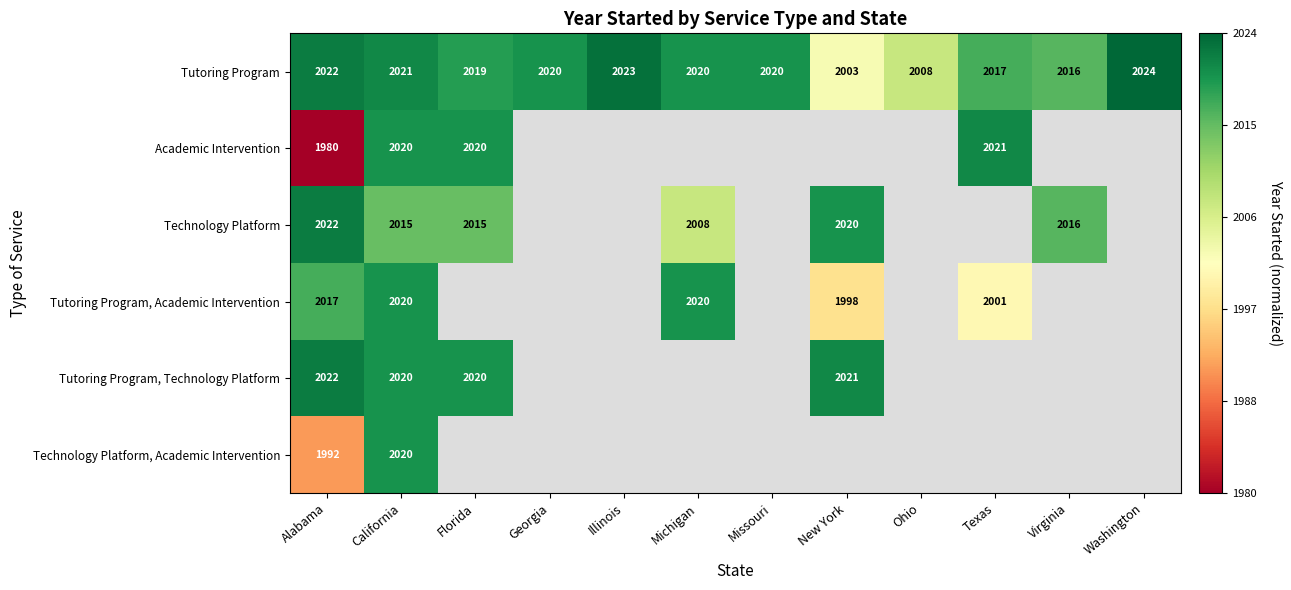

Which category has the highest value in the Tutoring Program series?

Washington